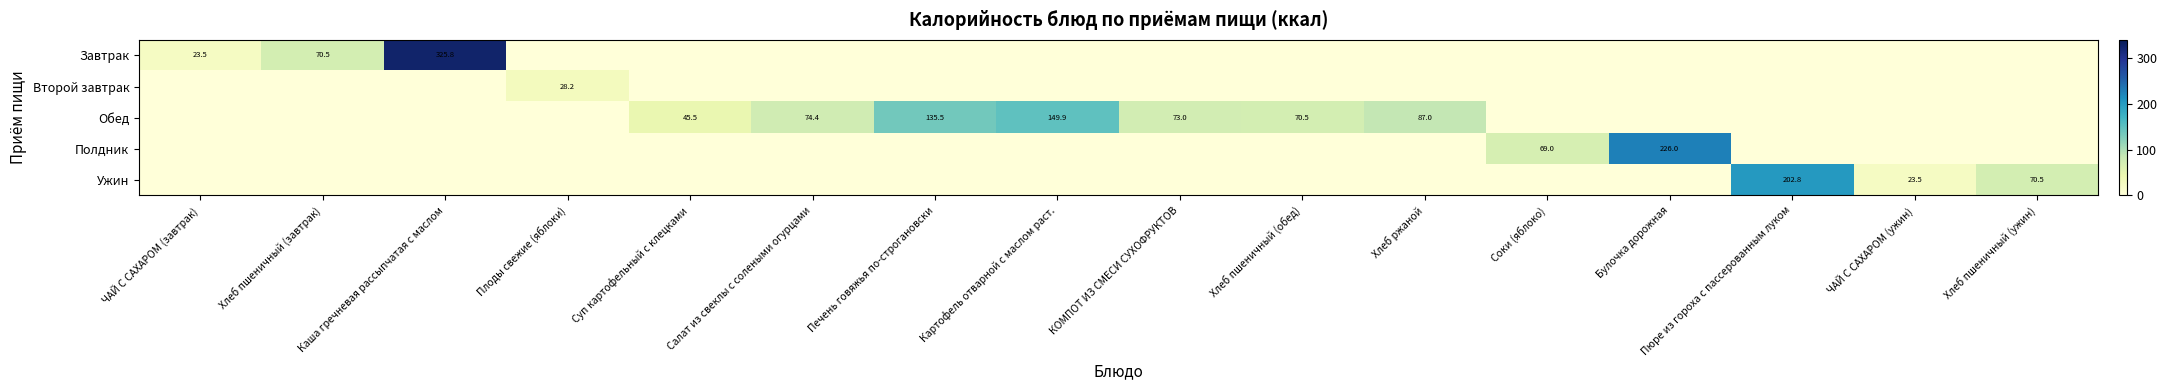

Which series has the largest range (max minus min)?

Завтрак